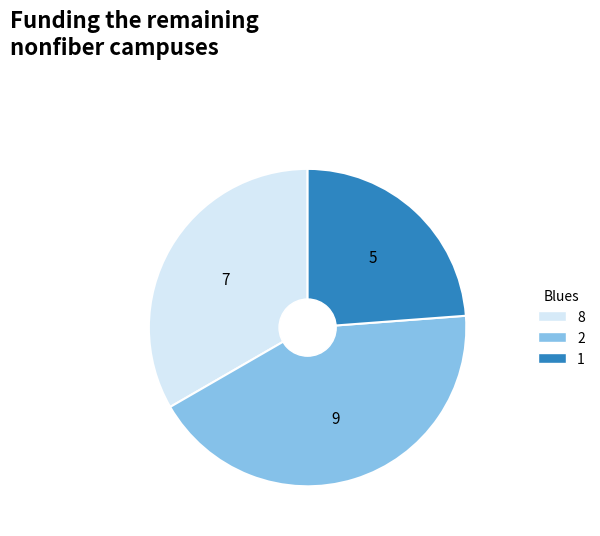

Is there any slice that represents more than half of the pie?

No